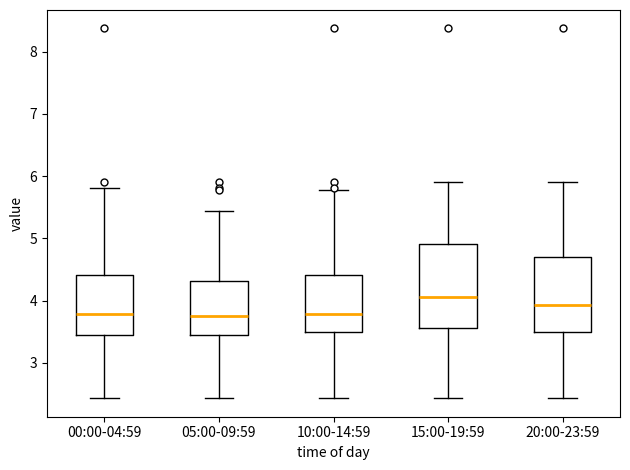

Reading left to right, transcribe this box plot: for each box, give where its median line is, the range the box spans, and where its two whiskers end, as read against the y-axis. The values are not printed on the chart, so give them approximately, as read against the axis.

00:00-04:59: median 3.8, box 3.4 to 4.4, whiskers 2.4 to 5.8
05:00-09:59: median 3.8, box 3.4 to 4.3, whiskers 2.4 to 5.4
10:00-14:59: median 3.8, box 3.5 to 4.4, whiskers 2.4 to 5.8
15:00-19:59: median 4.1, box 3.6 to 4.9, whiskers 2.4 to 5.9
20:00-23:59: median 3.9, box 3.5 to 4.7, whiskers 2.4 to 5.9